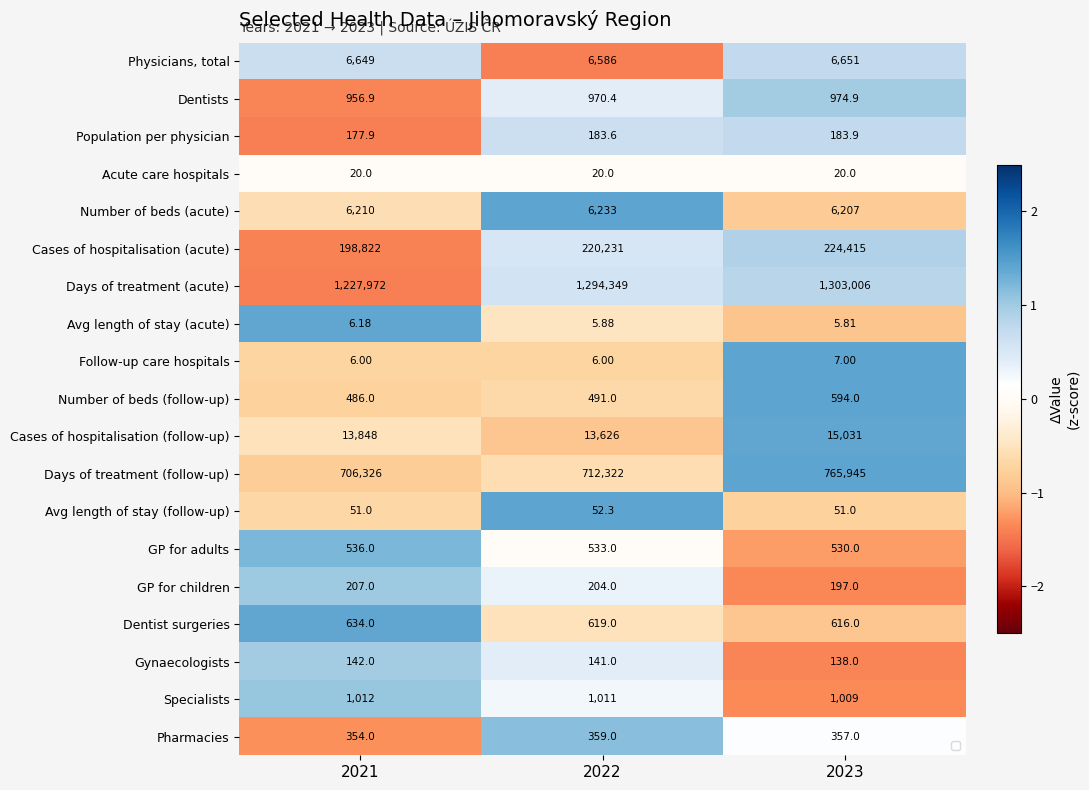

True or false: GP for children has a value of -1.4 at 2023.

True